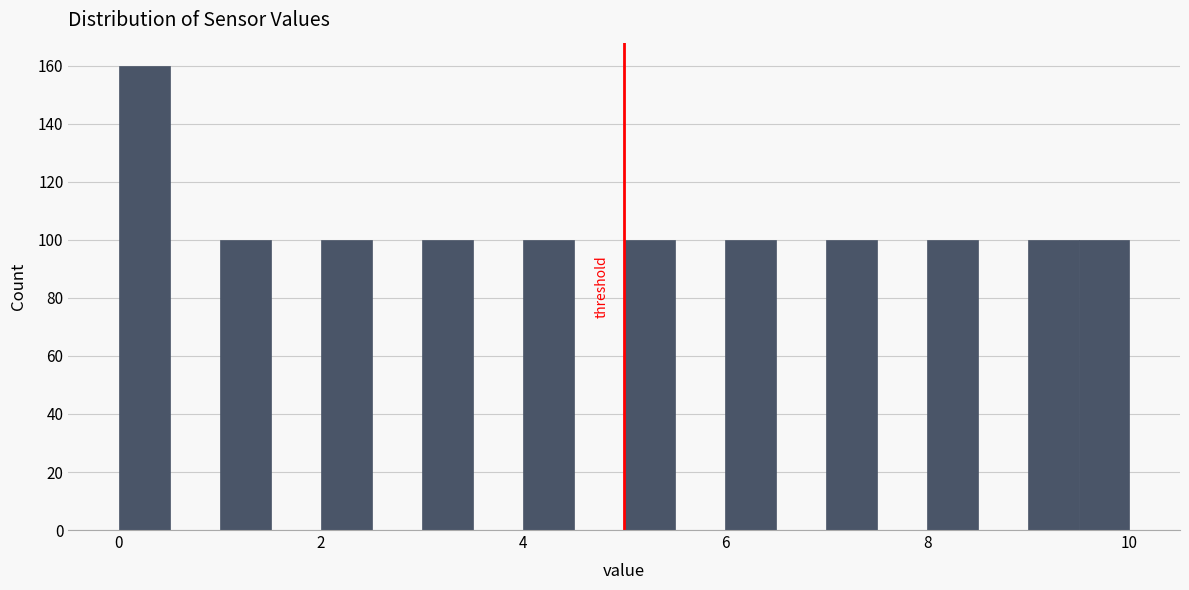

Around what value on the x-axis is the tallest bar? Give the approximate position of its centre, as read against the axis.

0.2